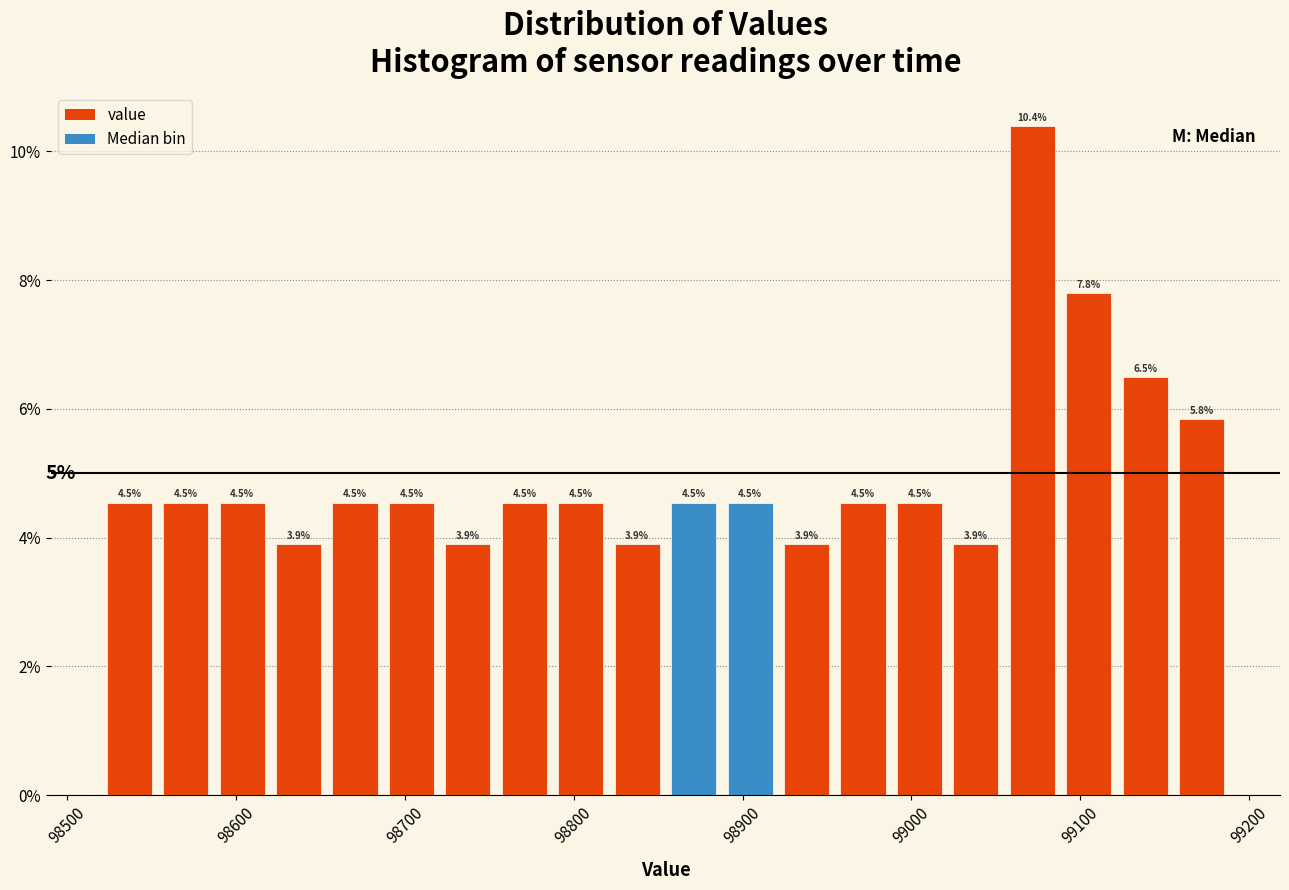

Read against the x-axis, roughly where is the centre of the tallest bar?

99070